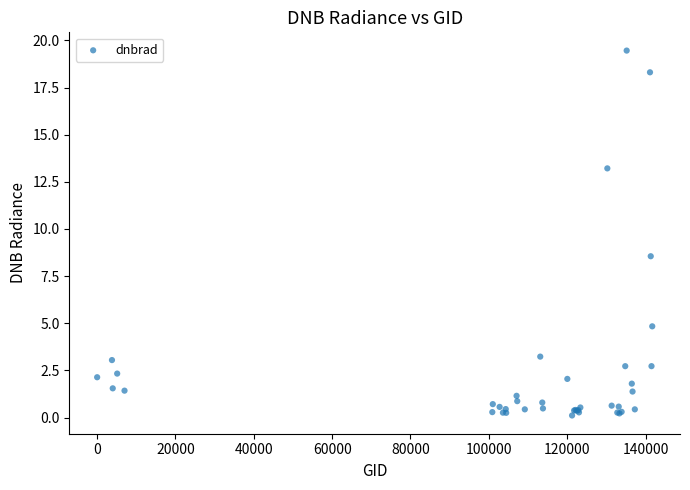

What Y value in the scatter plot is closest to 9?

8.6